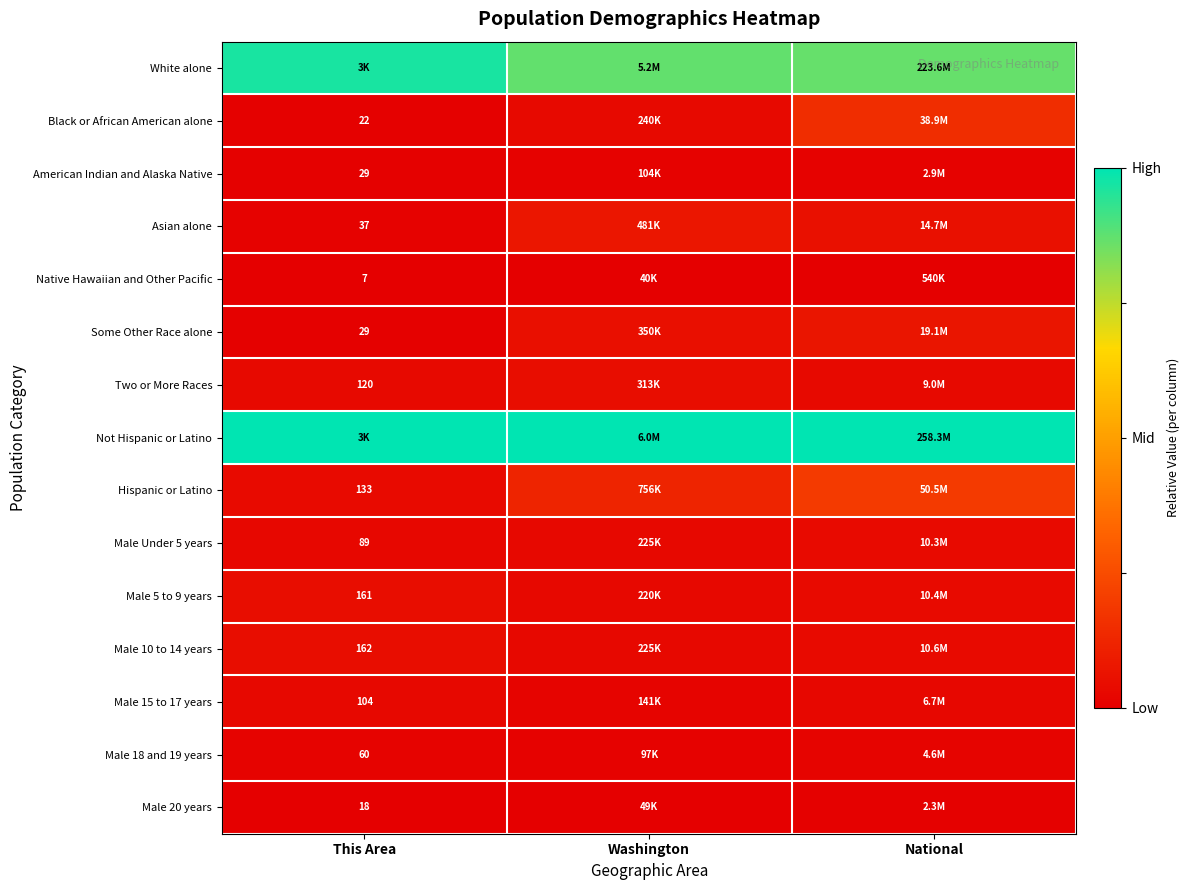

At which category does the chart reach its minimum across all series?

This Area